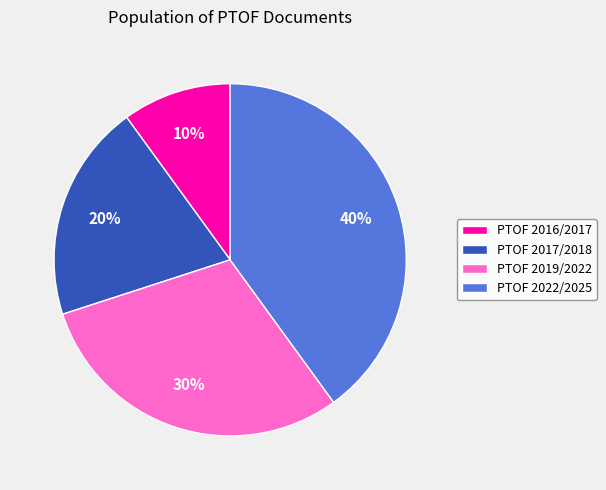

Do PTOF 2022/2025 and PTOF 2017/2018 together represent more than half of the pie?

Yes